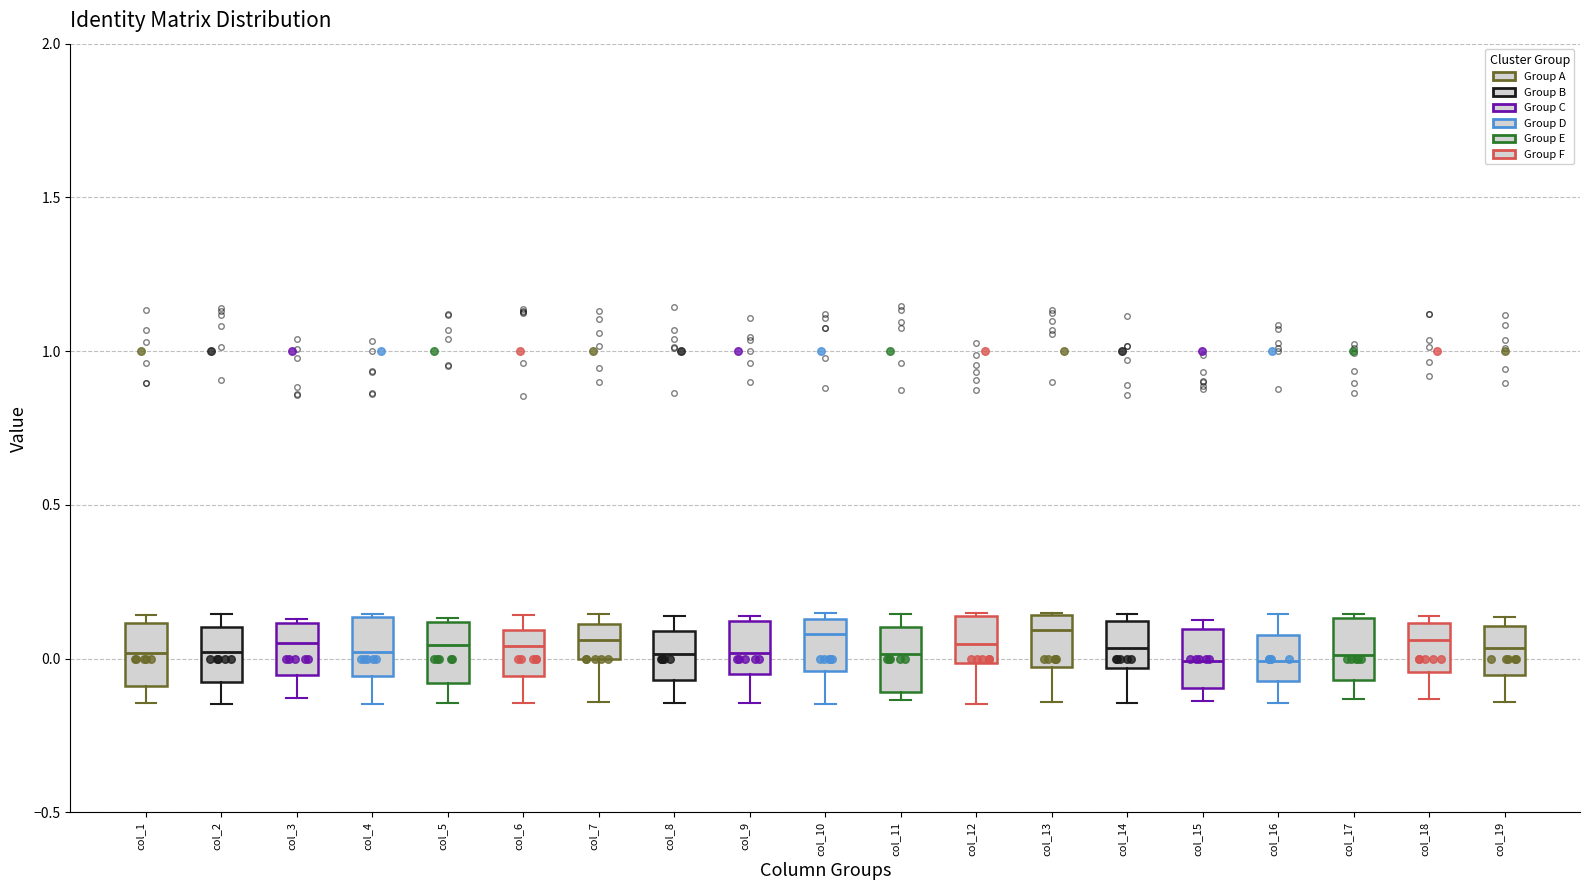

Where does the lower whisker of the box for col_10 end on the y-axis? The values are not printed on the chart, so give them approximately, as read against the axis.

-0.15